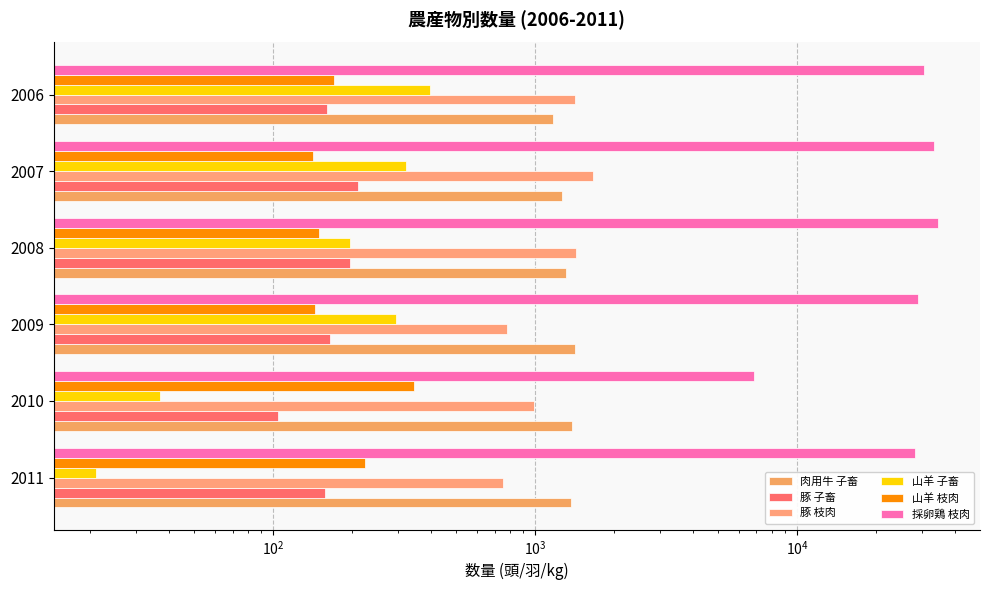

At how many categories does at least one series exceed 19407?

5